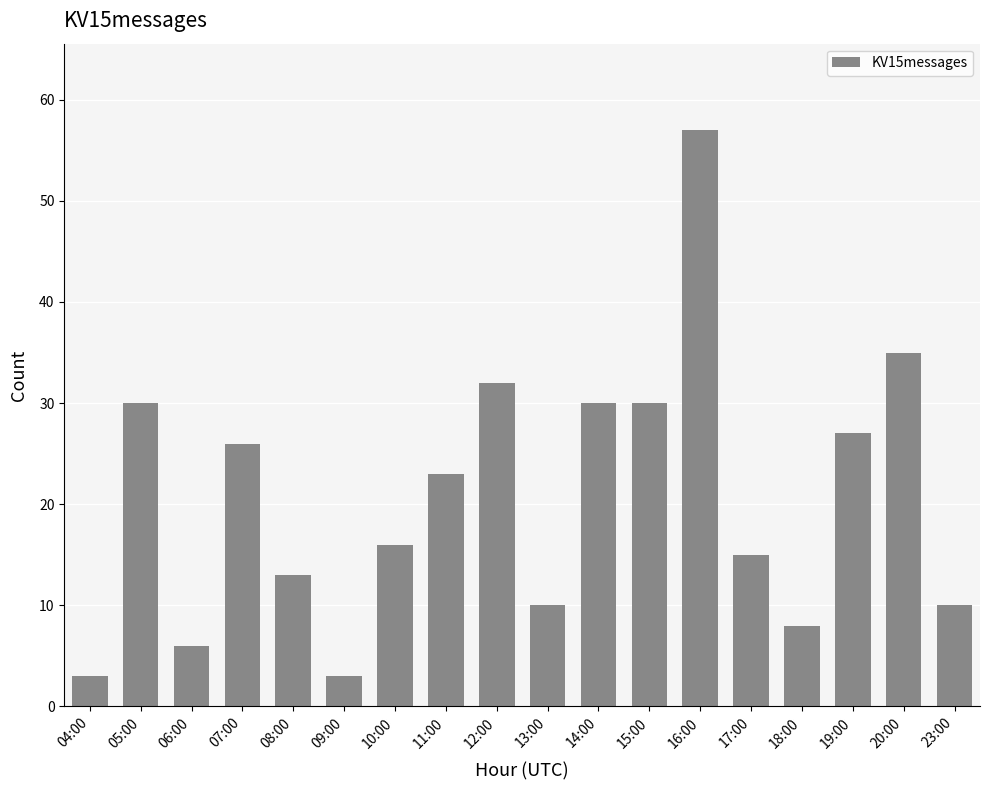

Reading left to right, what are all the values shown in this chart?

04:00=3	05:00=30	06:00=6	07:00=26	08:00=13	09:00=3	10:00=16	11:00=23	12:00=32	13:00=10	14:00=30	15:00=30	16:00=57	17:00=15	18:00=8	19:00=27	20:00=35	23:00=10